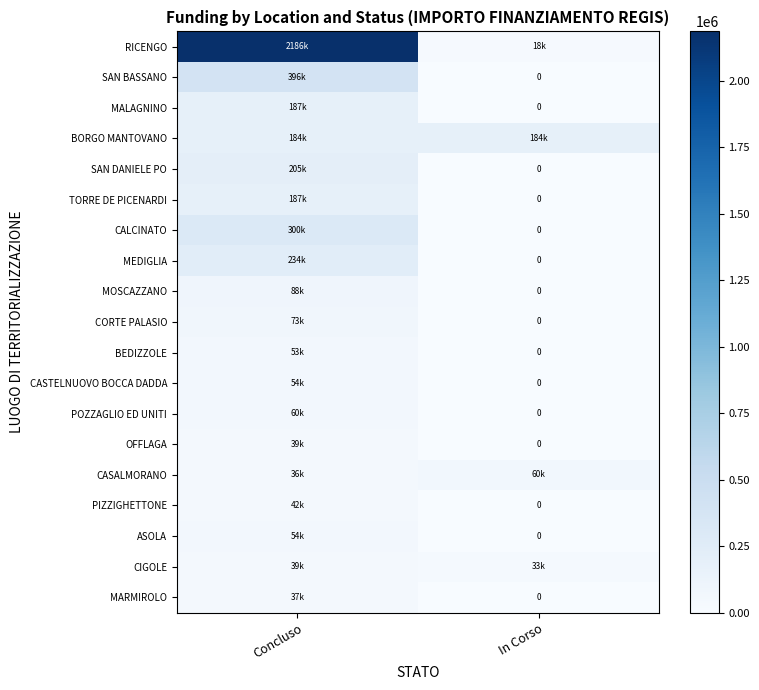

List the labels in order of RICENGO value, largest first.

Concluso, In Corso